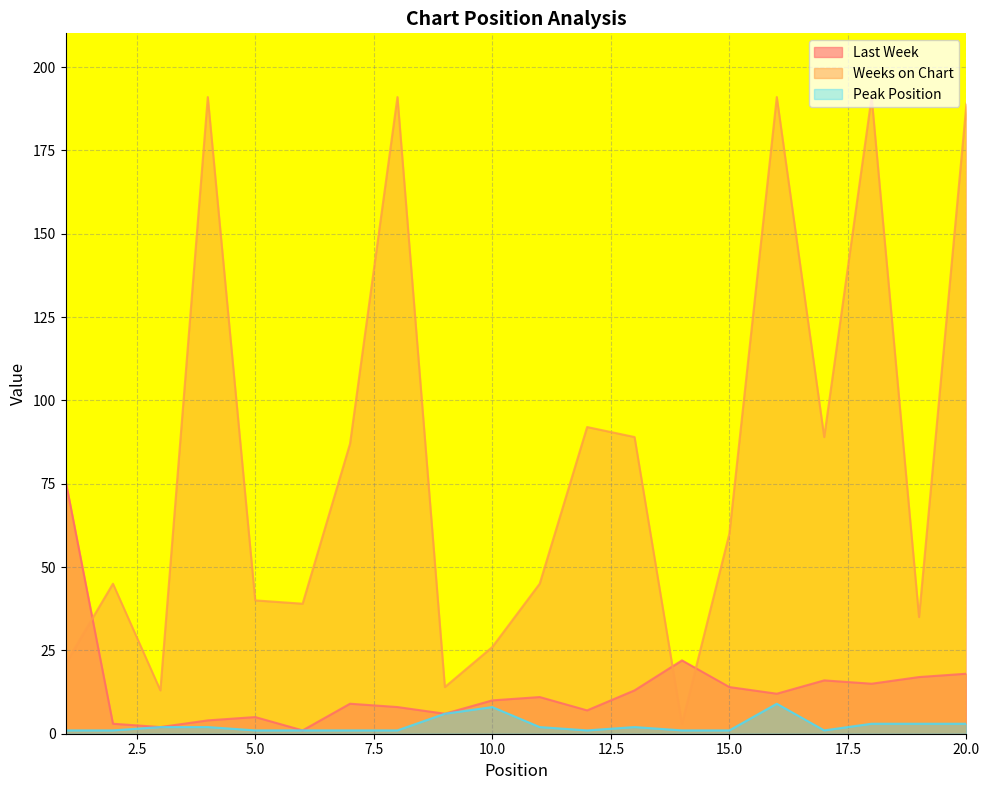

Where is Peak Position nearest to the value 5?

9